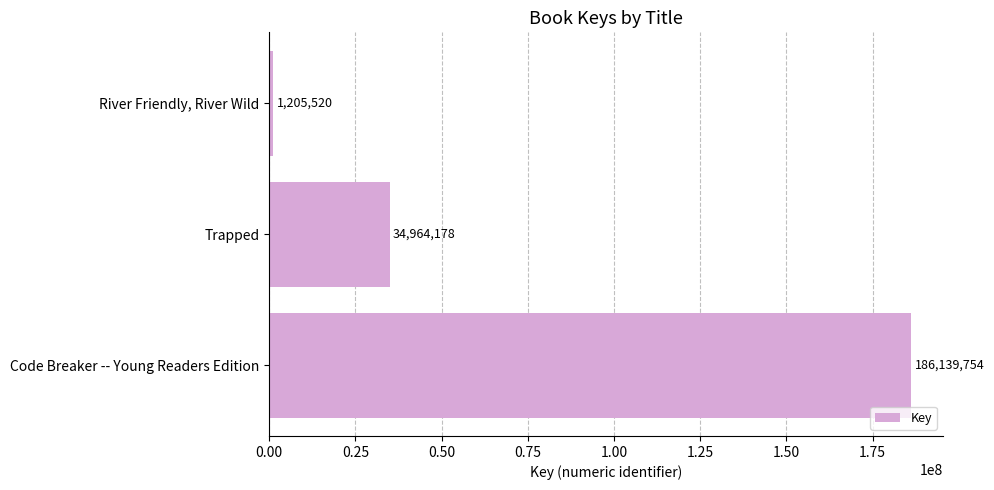

Rank the categories by value from highest to lowest.

Code Breaker -- Young Readers Edition, Trapped, River Friendly, River Wild